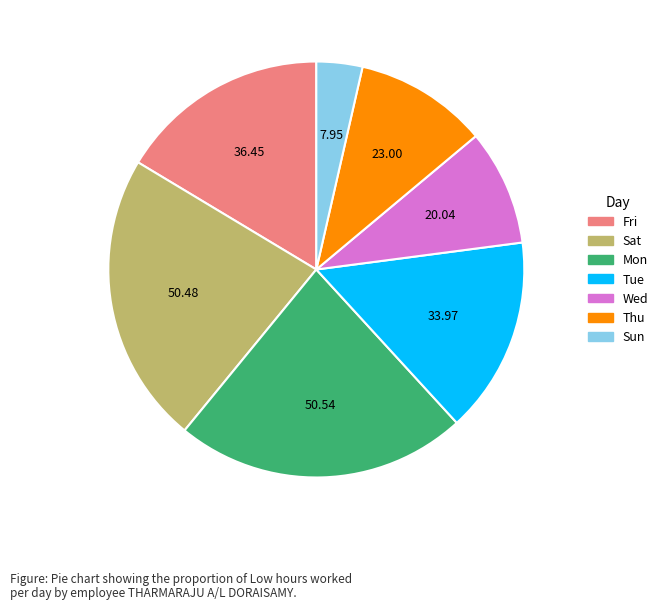

Is there a majority slice in this chart?

No